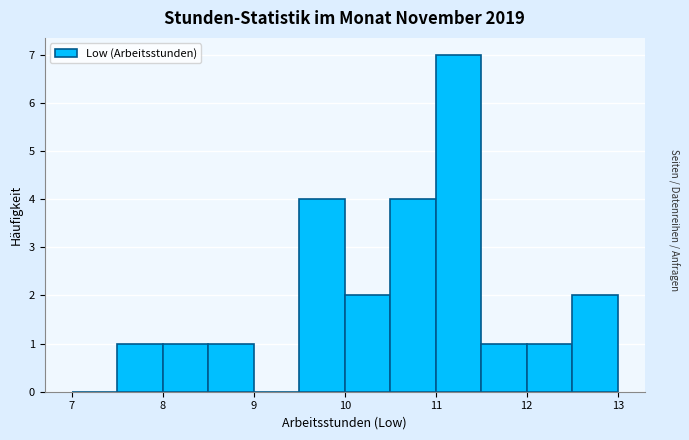

Reading left to right, list every bar in this chart as the range it spans on the x-axis followed by its height. The values are not printed on the chart, so give them approximately, as read against the axis.

7.0 to 7.5: 0
7.5 to 8.0: 1
8.0 to 8.5: 1
8.5 to 9.0: 1
9.0 to 9.5: 0
9.5 to 10.0: 4
10.0 to 10.5: 2
10.5 to 11.0: 4
11.0 to 11.5: 7
11.5 to 12.0: 1
12.0 to 12.5: 1
12.5 to 13.0: 2